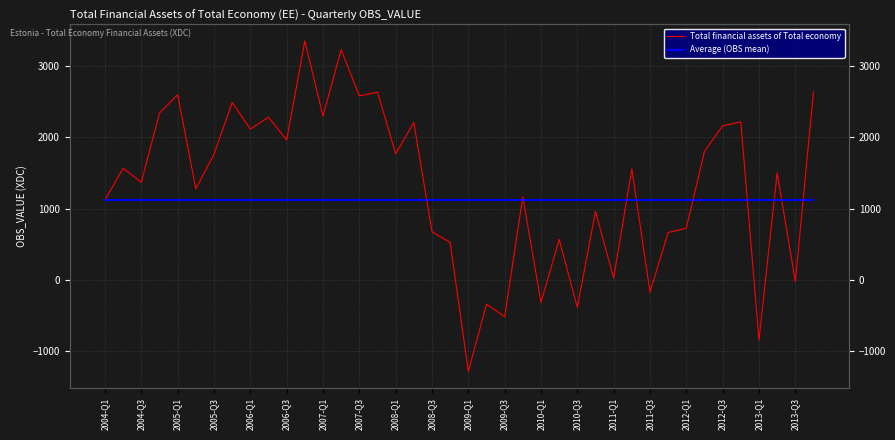

True or false: Average (OBS mean) has more than 0 interior local peaks.

False